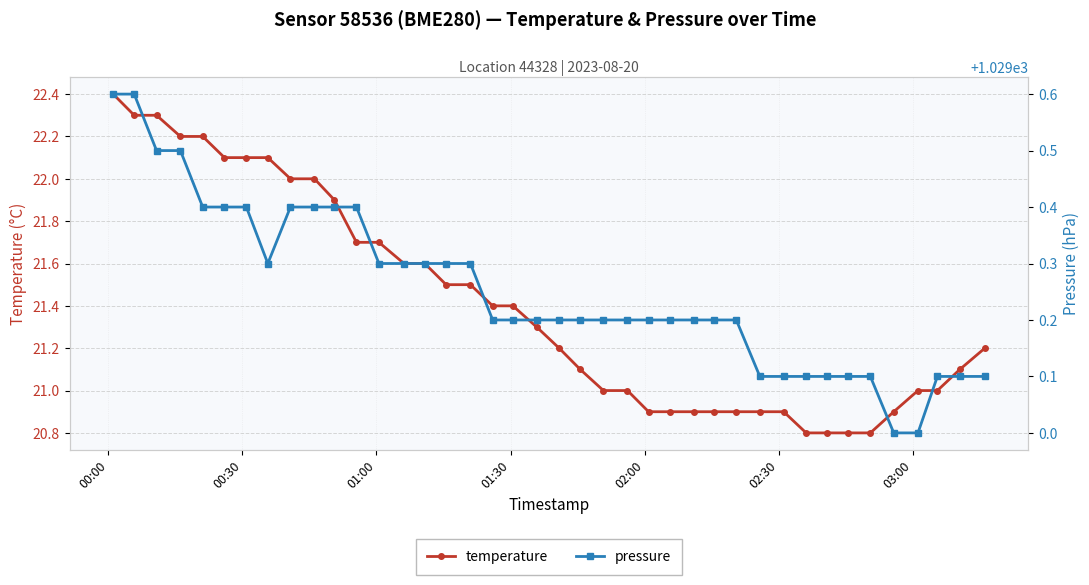

True or false: pressure and temperature cross at least once.

False